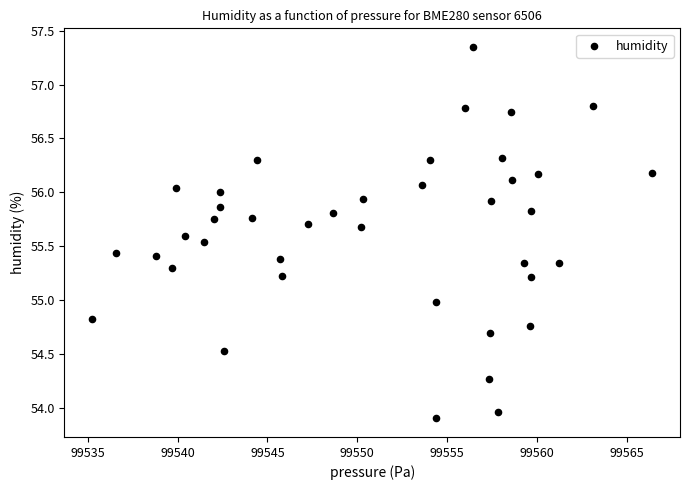

What is the range of X values (max minus min)?

31.2